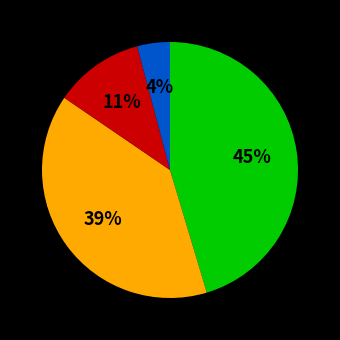

Does any single category account for the majority?

No